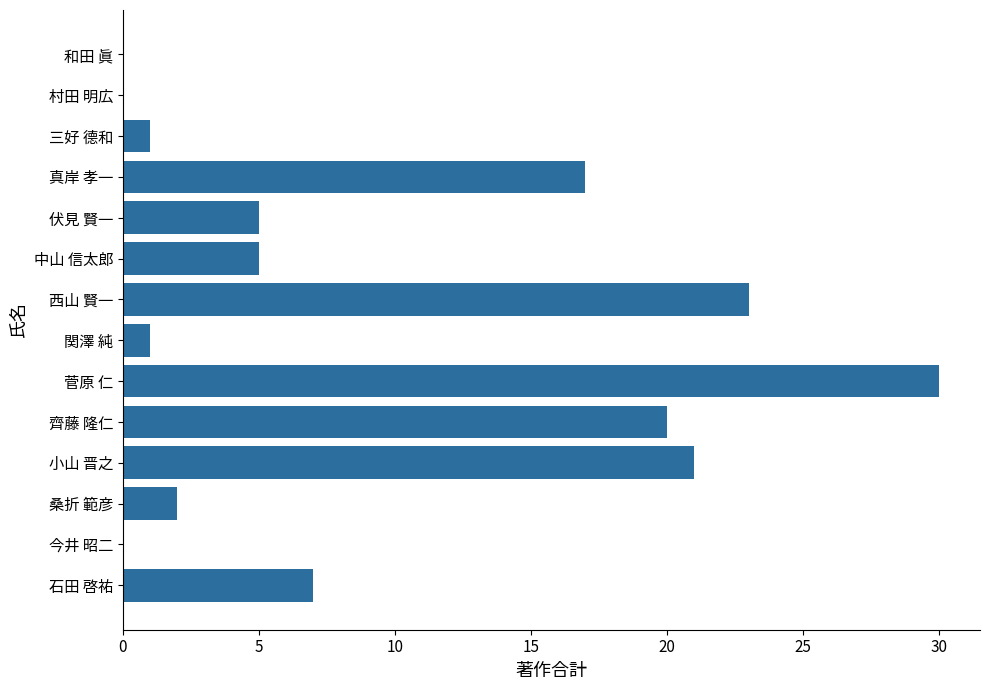

Which has a higher value, 真岸 孝一 or 伏見 賢一?

真岸 孝一